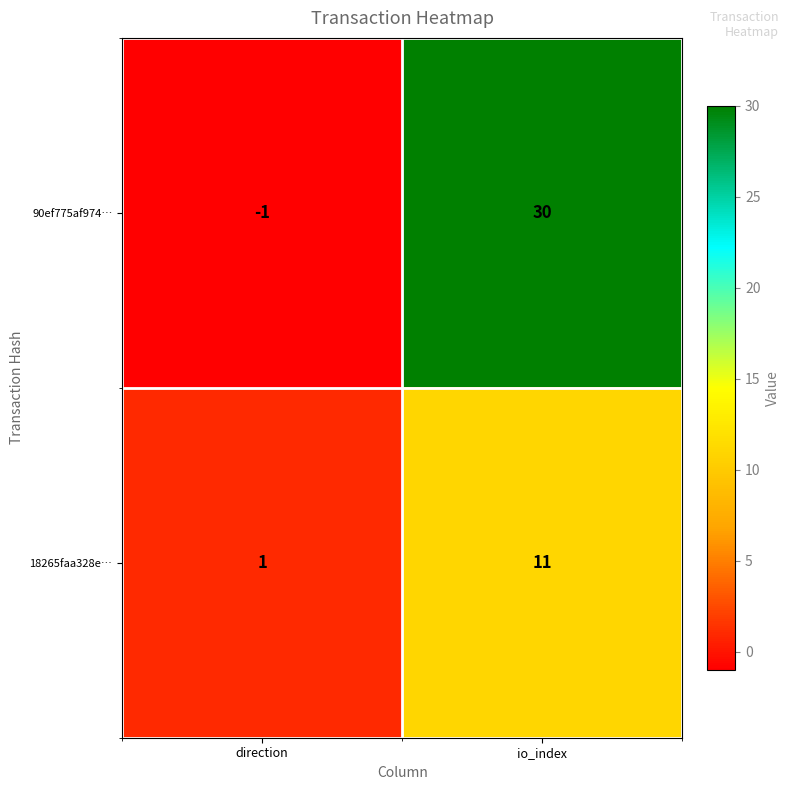

Rank the series by their average value, from highest to lowest.

90ef775af974…, 18265faa328e…